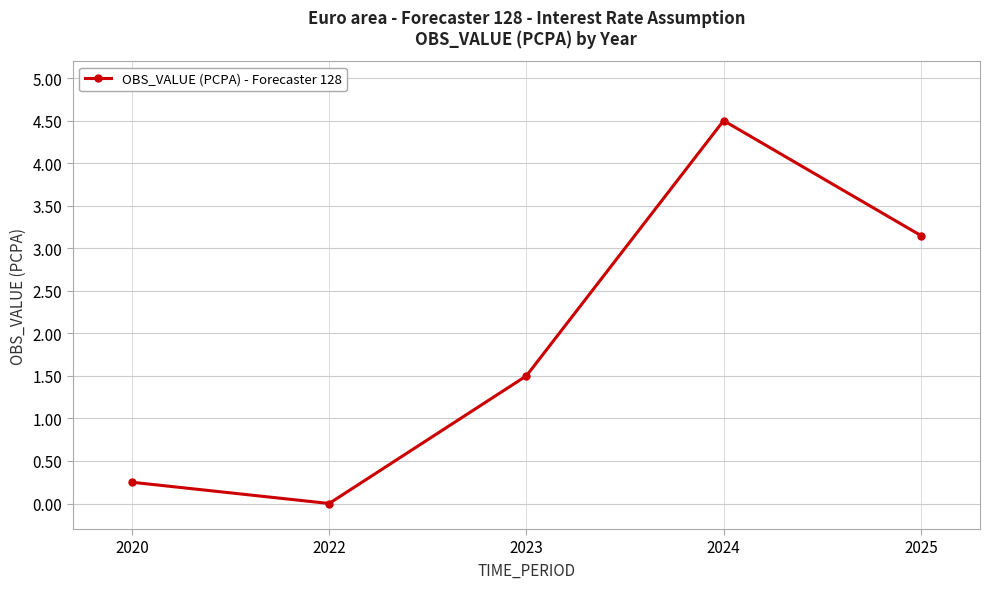

What is the average value?

1.9